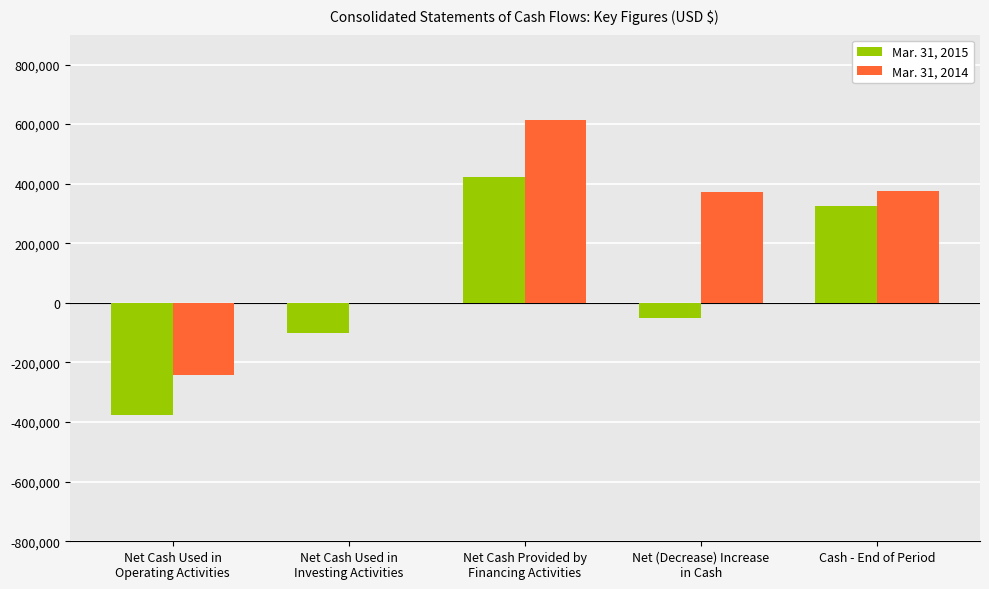

How many series are shown in this chart?

2